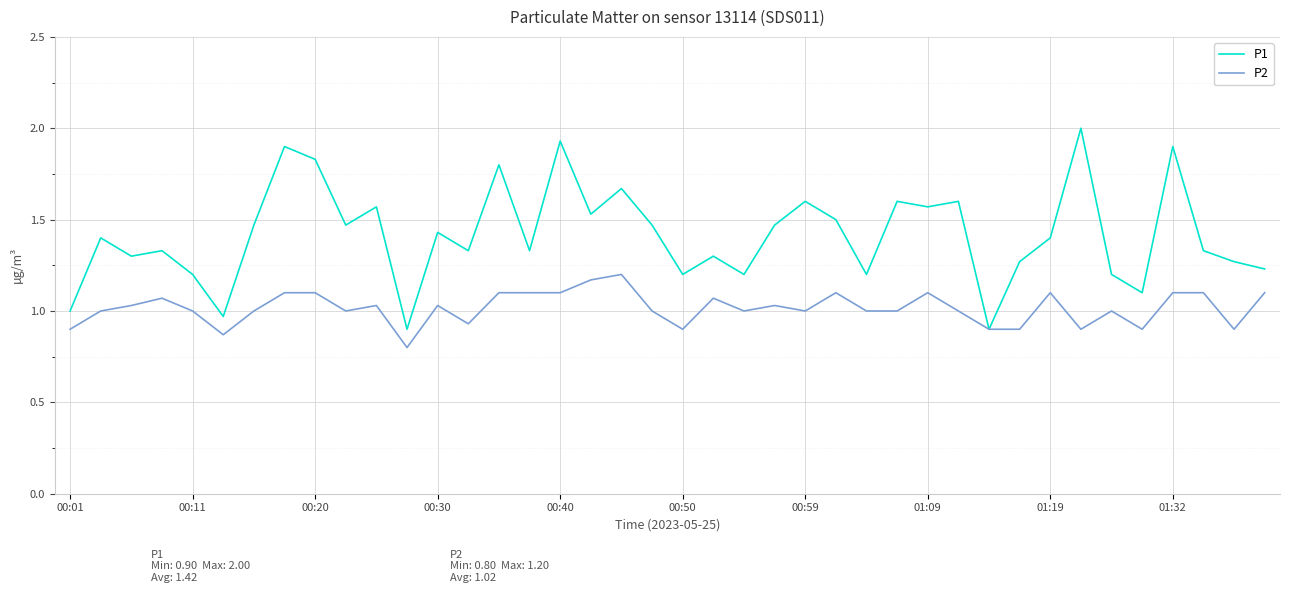

Which series has the largest total across all categories?

P1